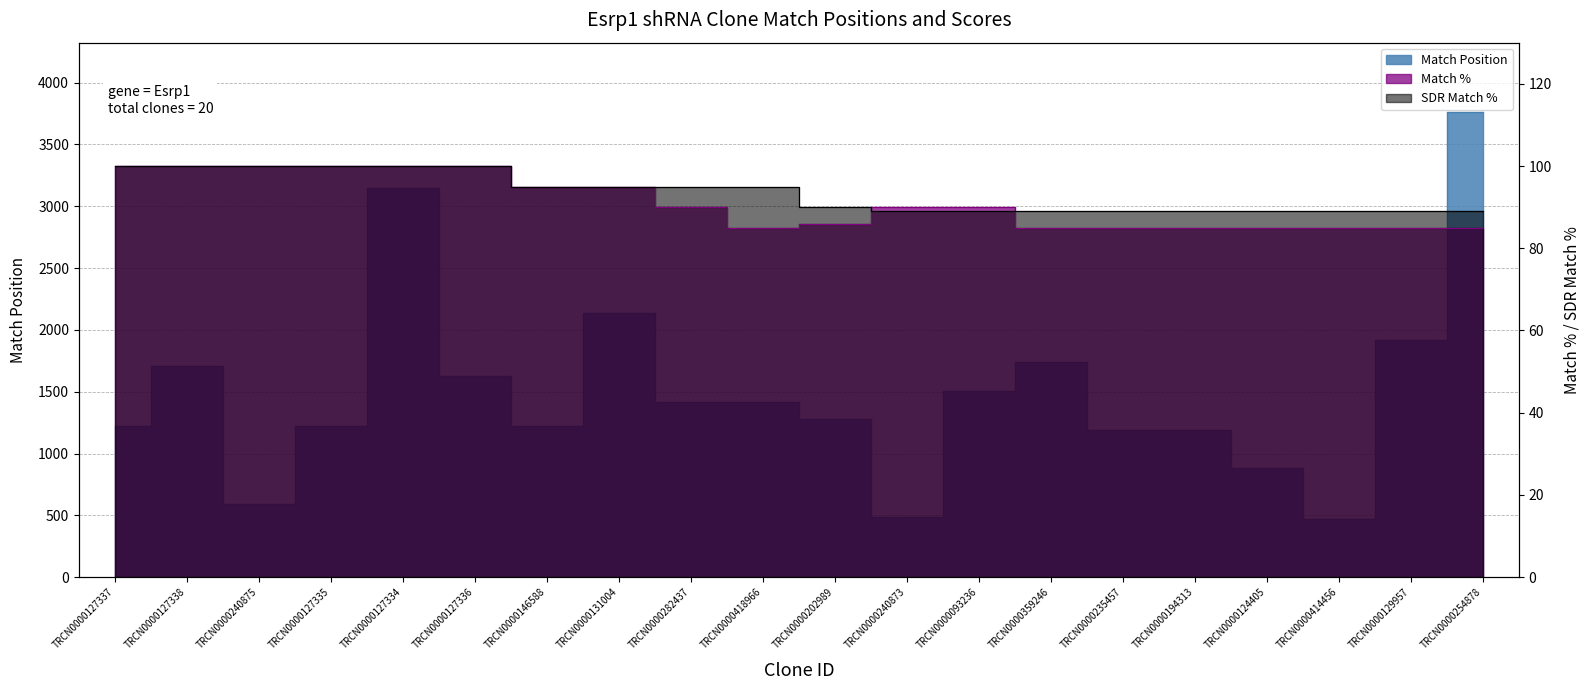

At how many categories does at least one series exceed 3555?

1